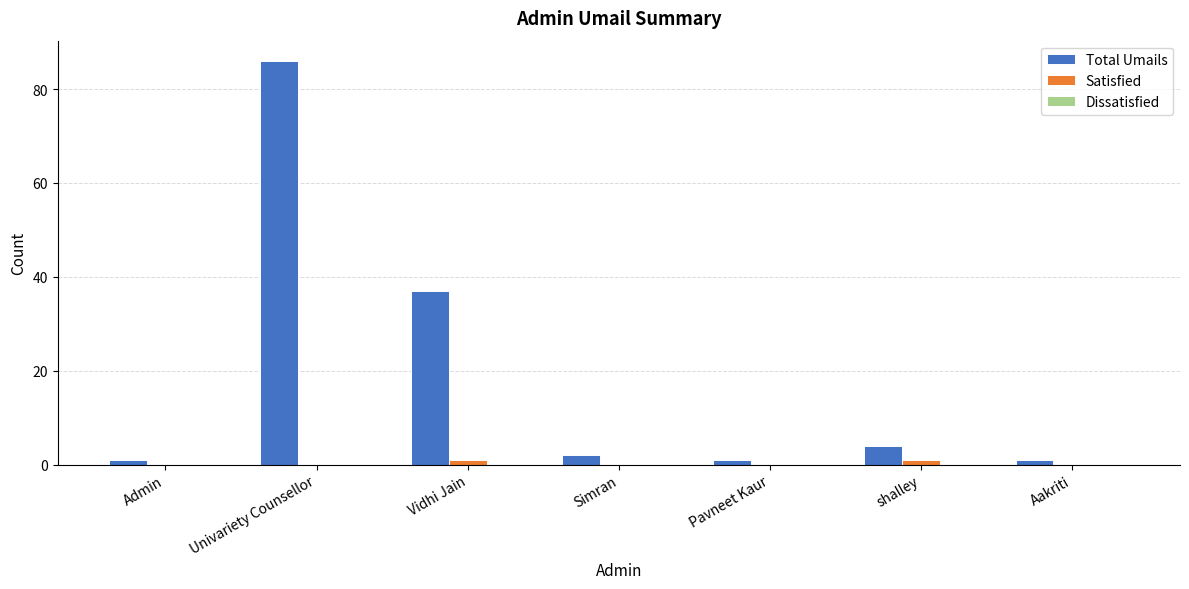

What is the greatest value displayed?

86